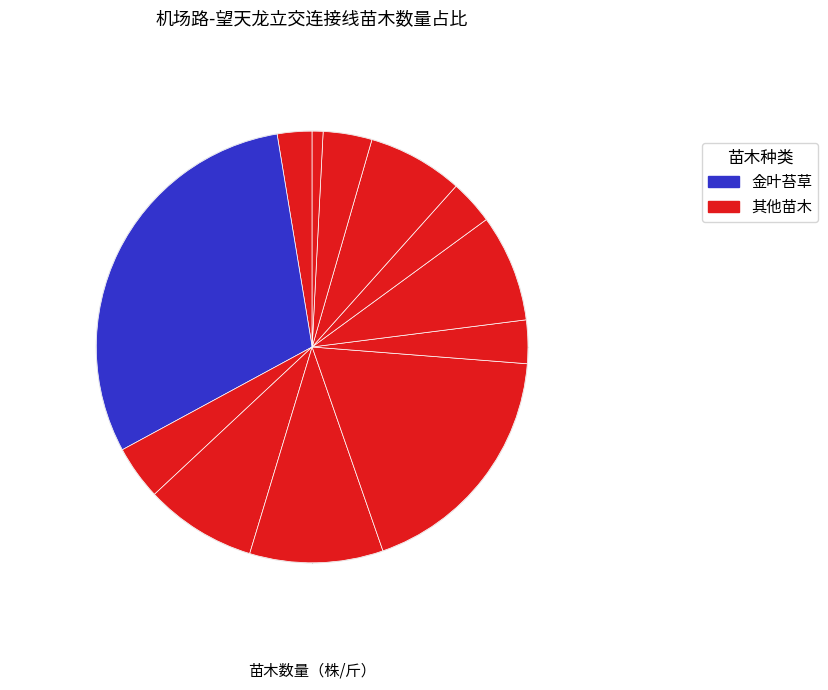

How many segments does this pie chart have?

12